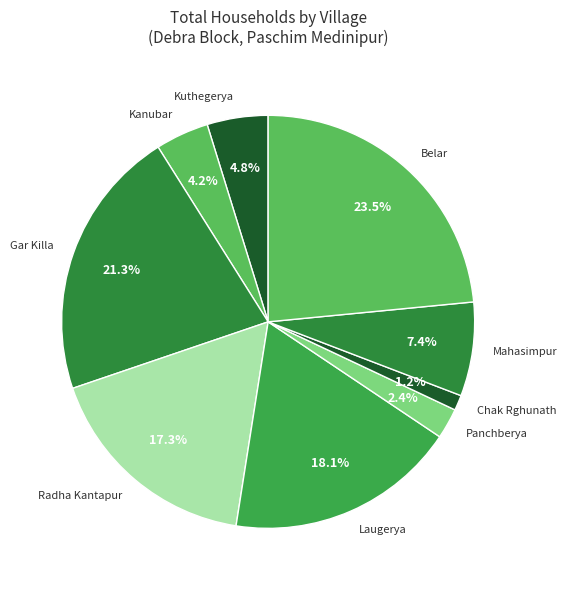

Rank the categories by value from lowest to highest.

Chak Rghunath, Panchberya, Kanubar, Kuthegerya, Mahasimpur, Radha Kantapur, Laugerya, Gar Killa, Belar